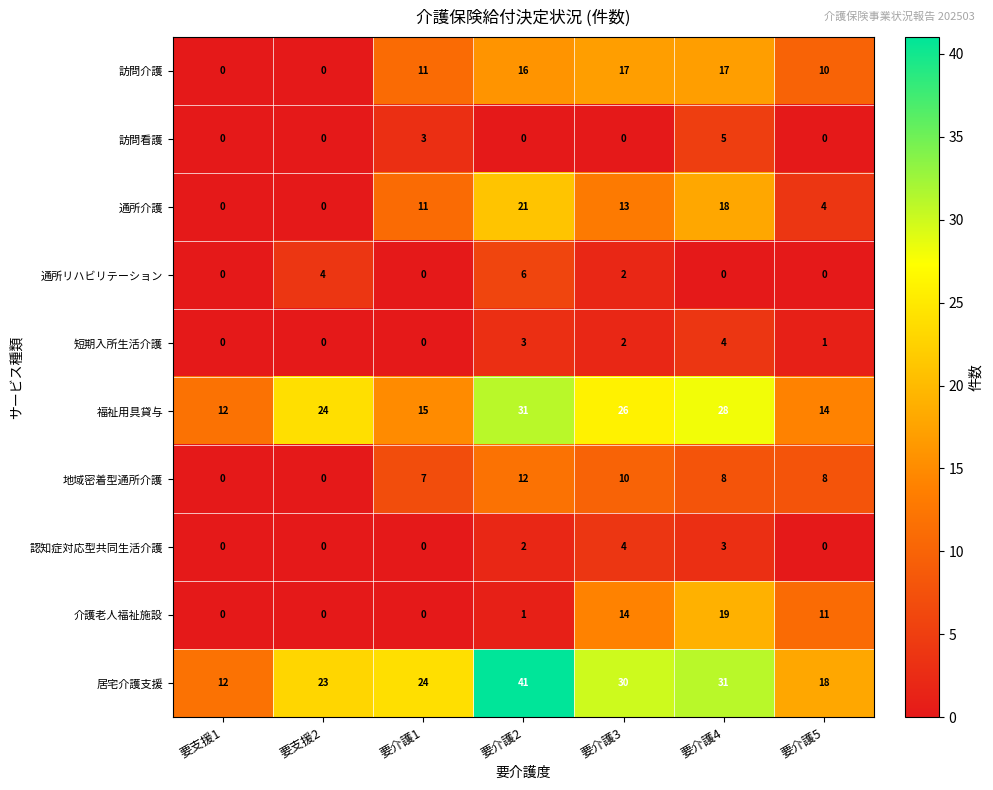

What is the sum of the 居宅介護支援 values at 要介護5 and 要介護2?

59